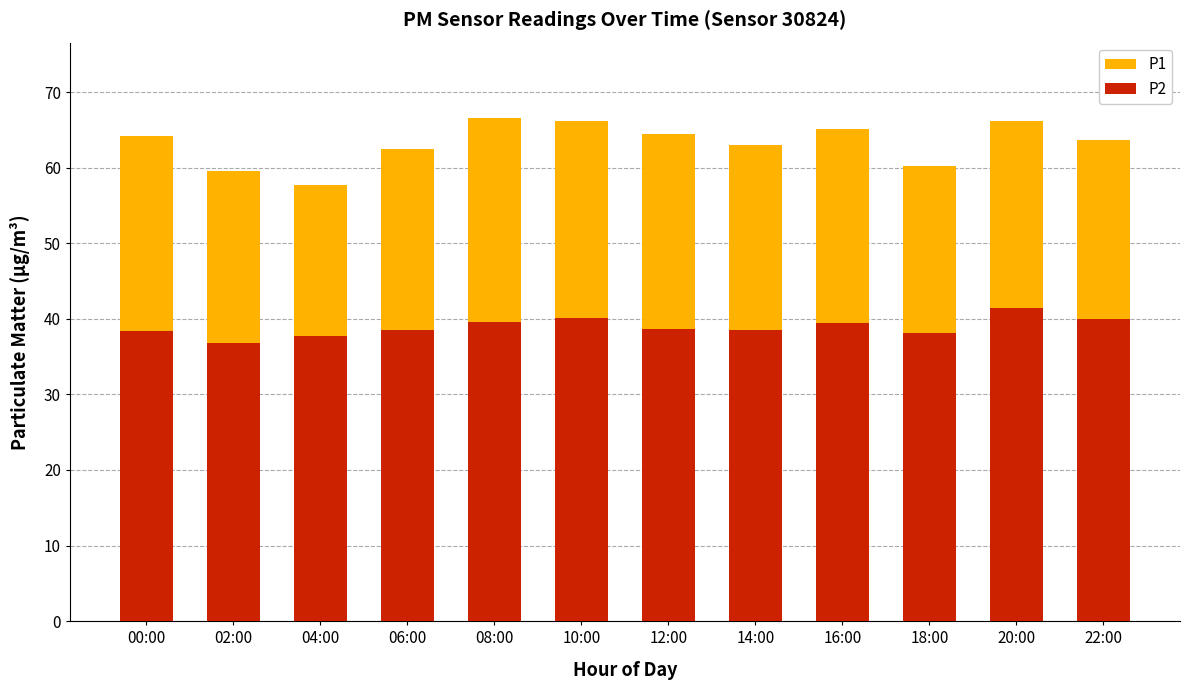

What position from the right is 12:00?

6